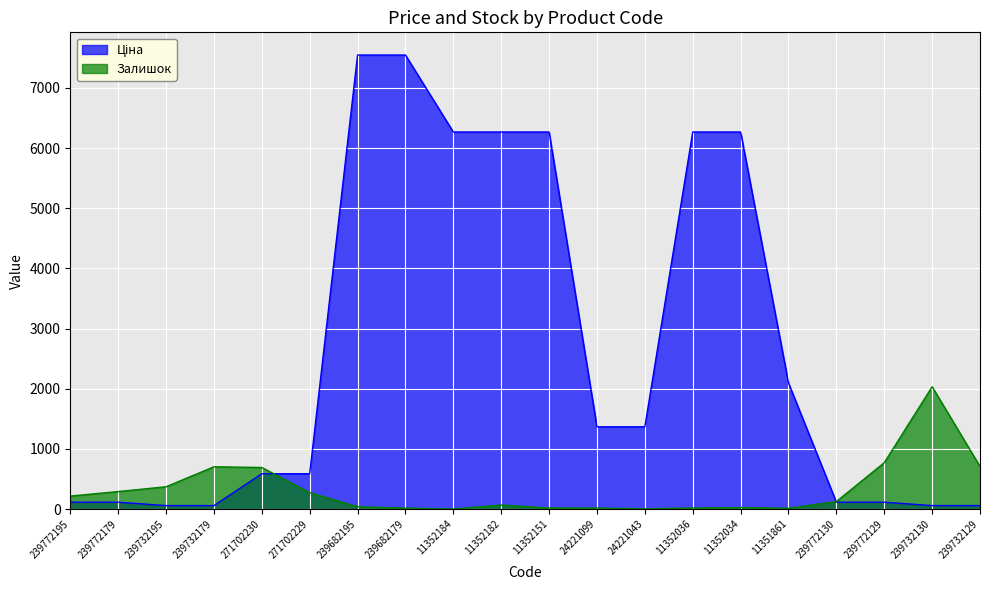

What is the label of the 2nd point from the right?

239732130